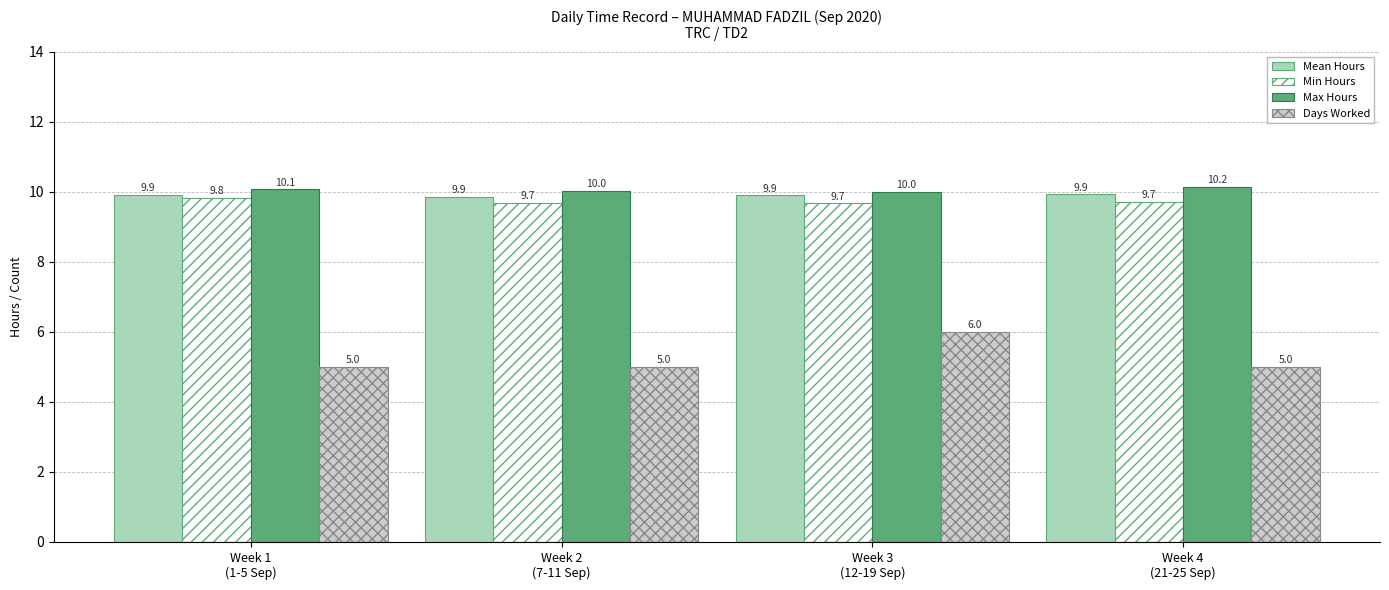

Reading left to right, transcribe all the data shown in this chart.

Mean Hours: Week 1
(1-5 Sep)=9.9	Week 2
(7-11 Sep)=9.9	Week 3
(12-19 Sep)=9.9	Week 4
(21-25 Sep)=9.9
Min Hours: Week 1
(1-5 Sep)=9.8	Week 2
(7-11 Sep)=9.7	Week 3
(12-19 Sep)=9.7	Week 4
(21-25 Sep)=9.7
Max Hours: Week 1
(1-5 Sep)=10.1	Week 2
(7-11 Sep)=10.0	Week 3
(12-19 Sep)=10.0	Week 4
(21-25 Sep)=10.2
Days Worked: Week 1
(1-5 Sep)=5.0	Week 2
(7-11 Sep)=5.0	Week 3
(12-19 Sep)=6.0	Week 4
(21-25 Sep)=5.0